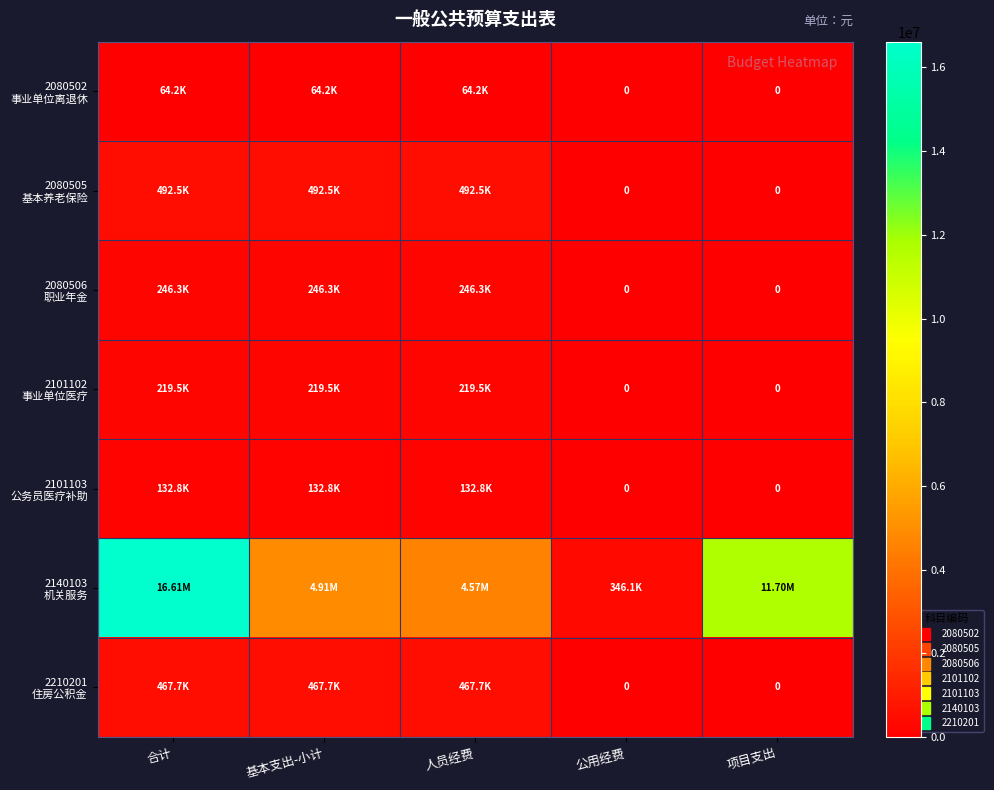

Is the value of 2210201 住房公积金 at 项目支出 greater than the value of 2101103 公务员医疗补助 at 公用经费?

No